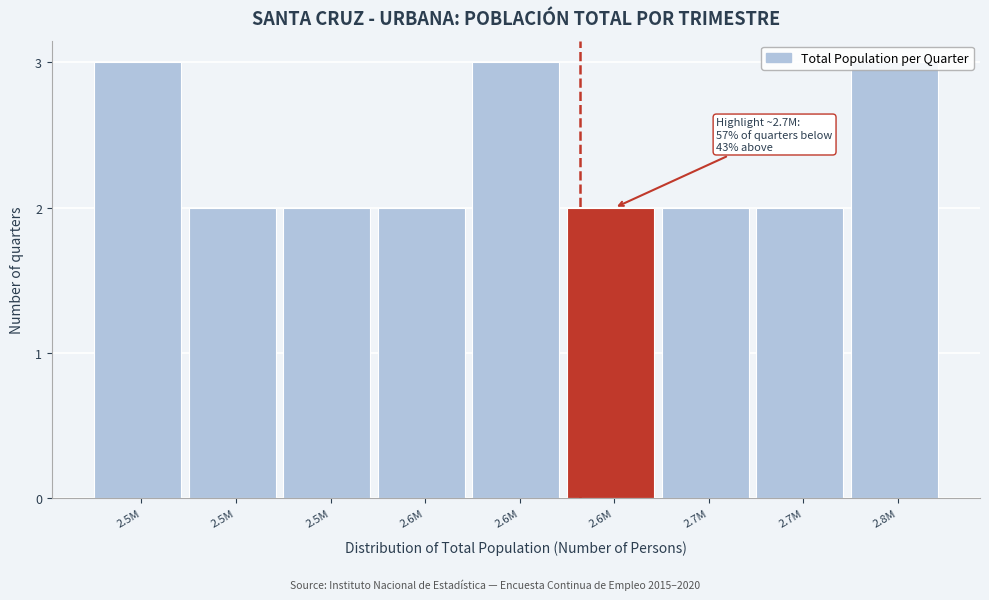

How many series are shown in this chart?

1